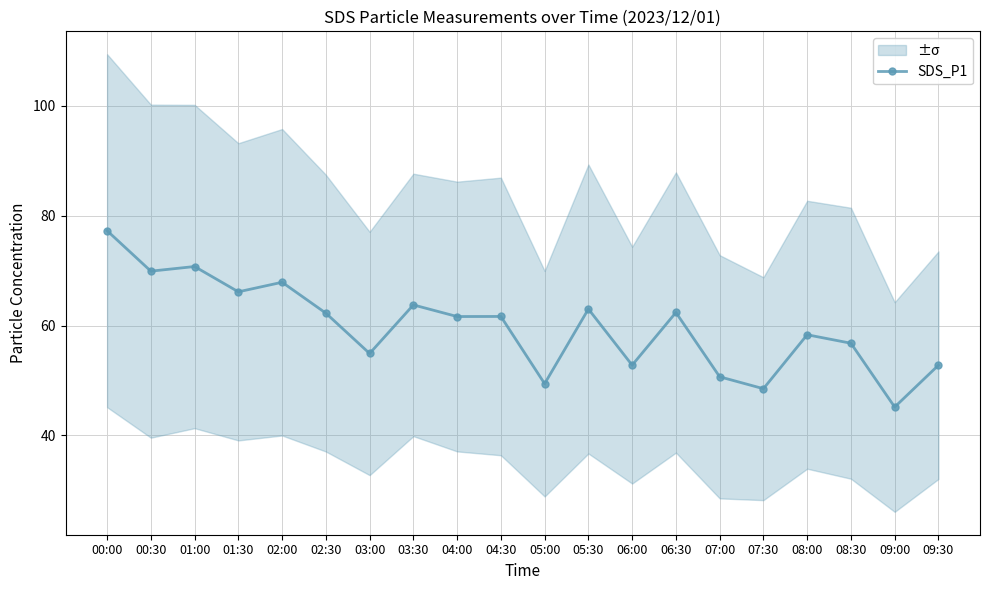

Reading left to right, what are all the values shown in this chart?

00:00=77.3	00:30=69.9	01:00=70.8	01:30=66.2	02:00=67.9	02:30=62.3	03:00=54.9	03:30=63.8	04:00=61.7	04:30=61.7	05:00=49.4	05:30=63.0	06:00=52.8	06:30=62.4	07:00=50.7	07:30=48.5	08:00=58.3	08:30=56.8	09:00=45.2	09:30=52.8